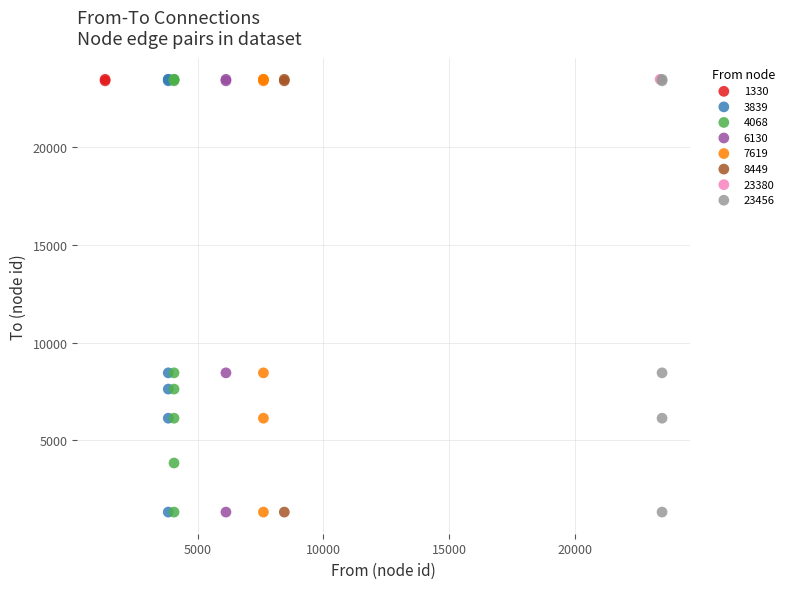

What are all the series names shown in the legend?

1330, 3839, 4068, 6130, 7619, 8449, 23380, 23456